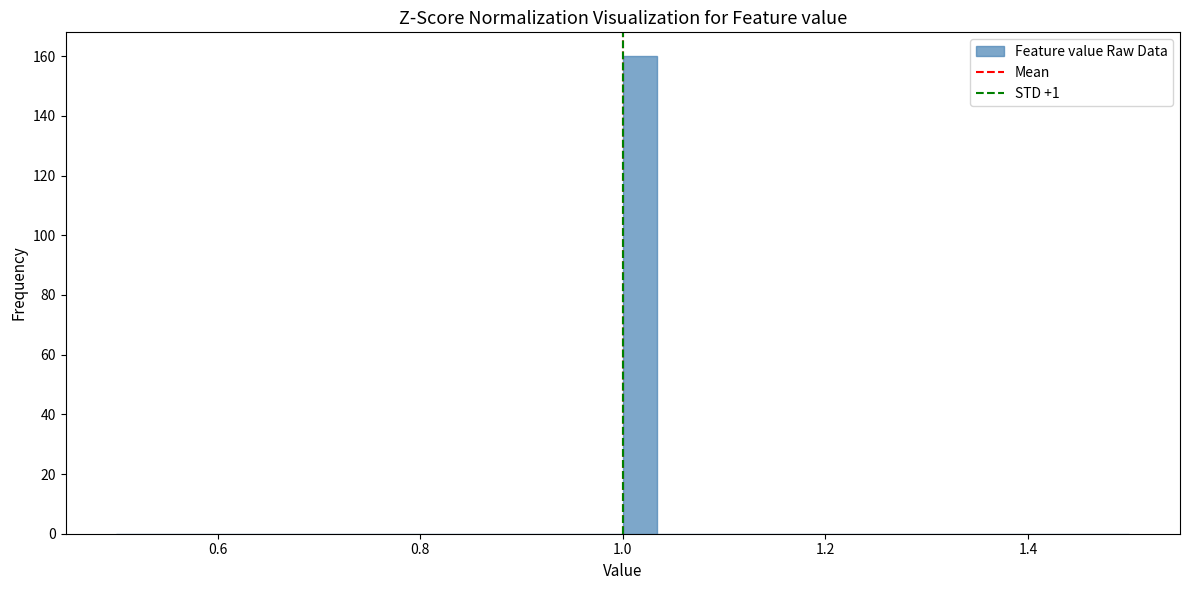

Around what value on the x-axis is the tallest bar? Give the approximate position of its centre, as read against the axis.

1.02